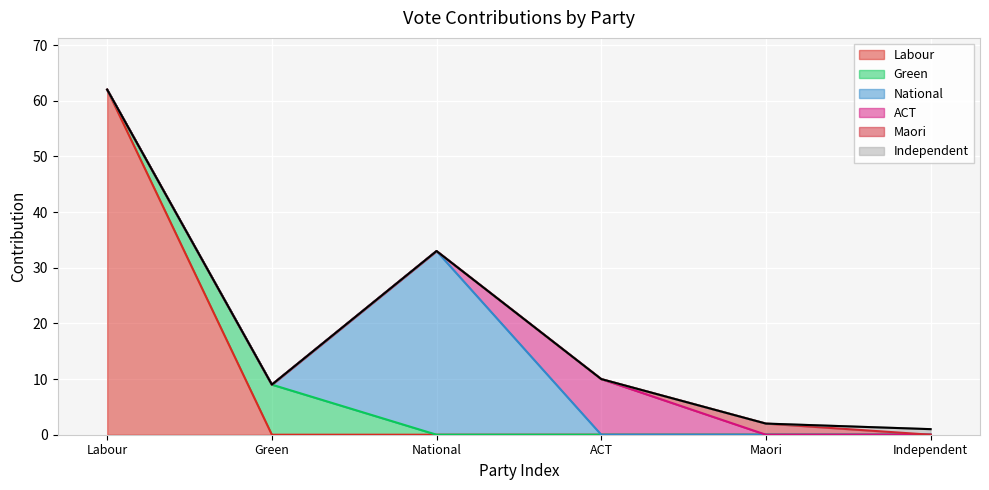

What is the label of the 2nd point from the right?

Maori